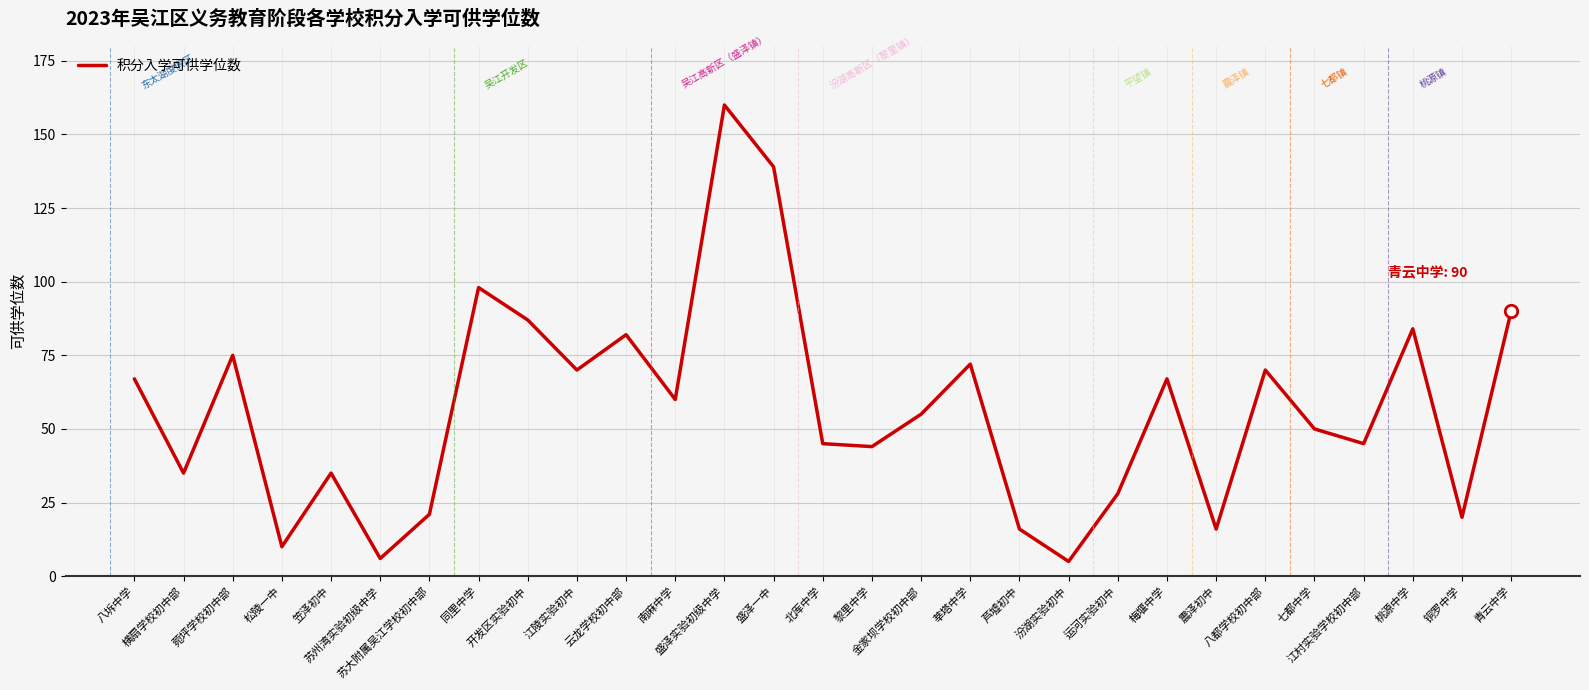

Between 铜罗中学 and 芦墟初中, which is larger?

铜罗中学